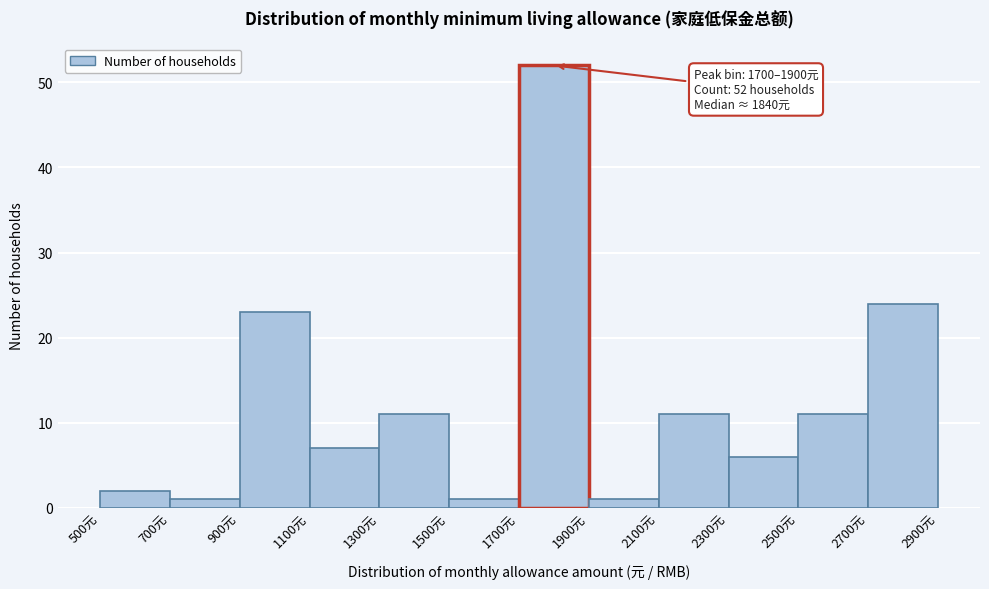

Which range on the x-axis has the tallest bar?

1700 to 1900